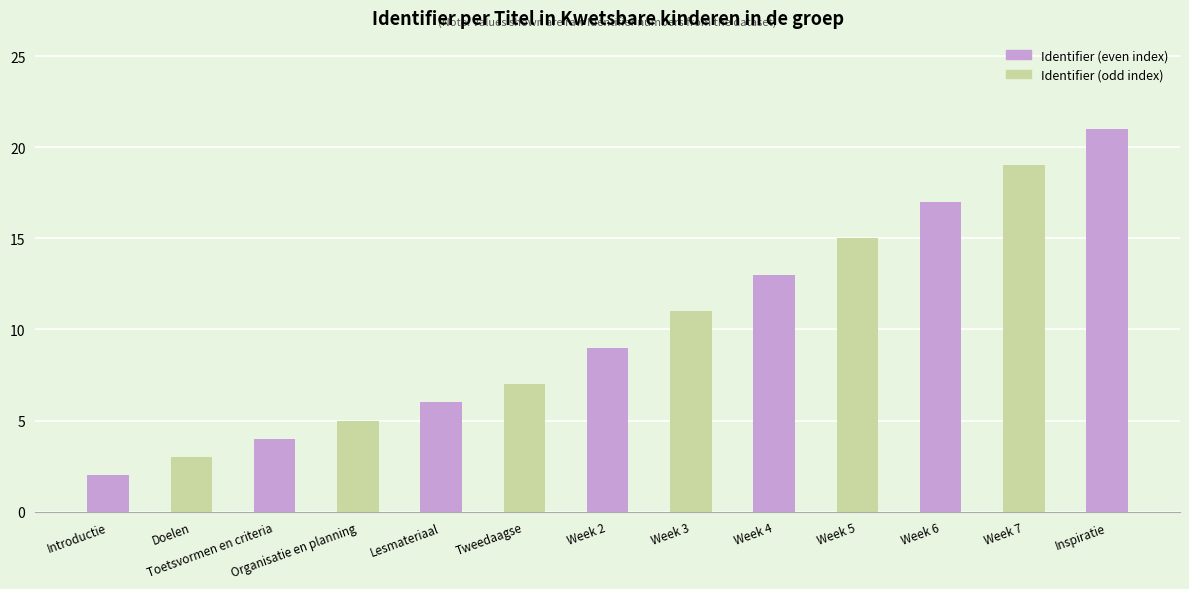

What is the average value?

10